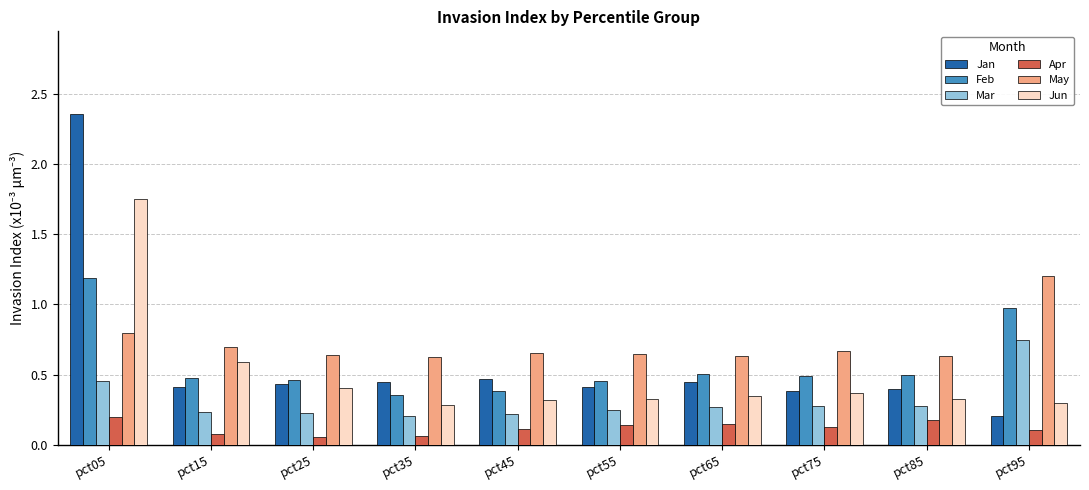

Which series has the largest total across all categories?

May